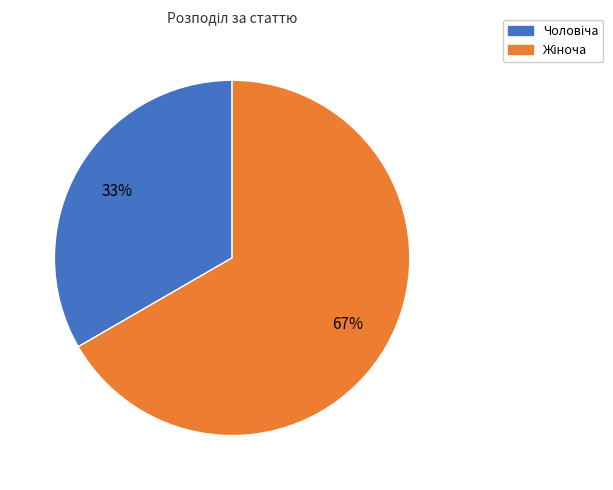

To the nearest percent, what is the average slice percentage?

50%